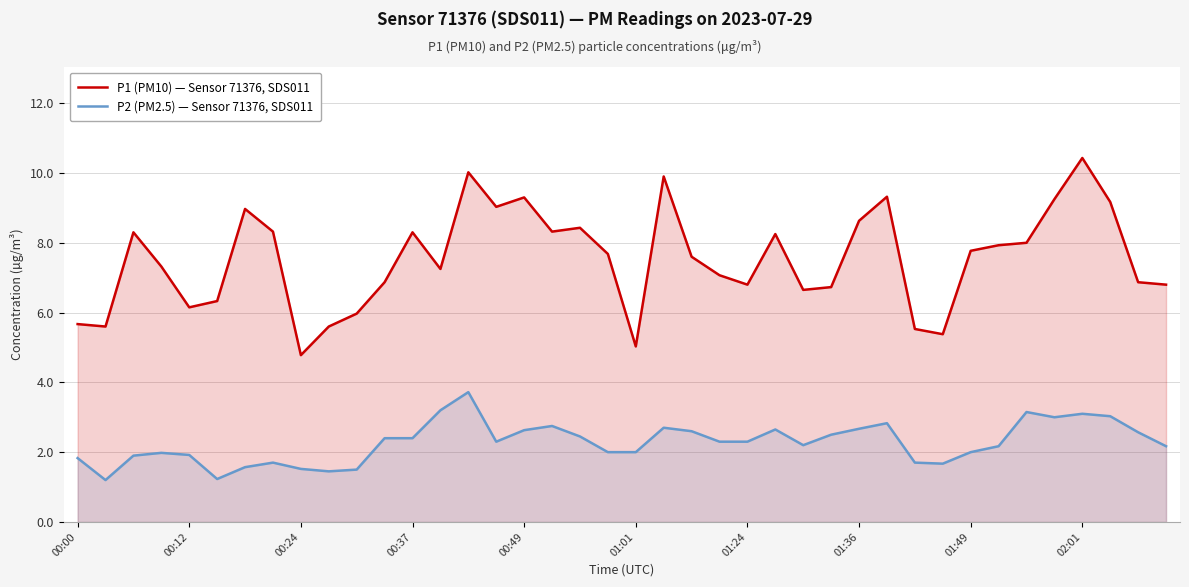

How many interior local valleys does the P2 (PM2.5) — Sensor 71376, SDS011 series have?

7